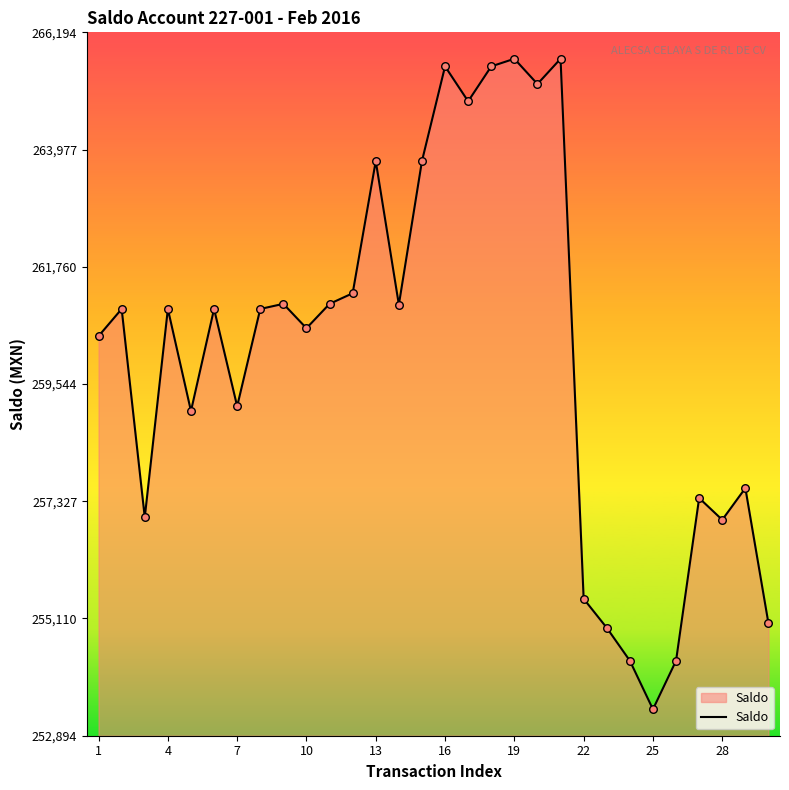

What is the difference between the maximum and minimum values?

12300.2